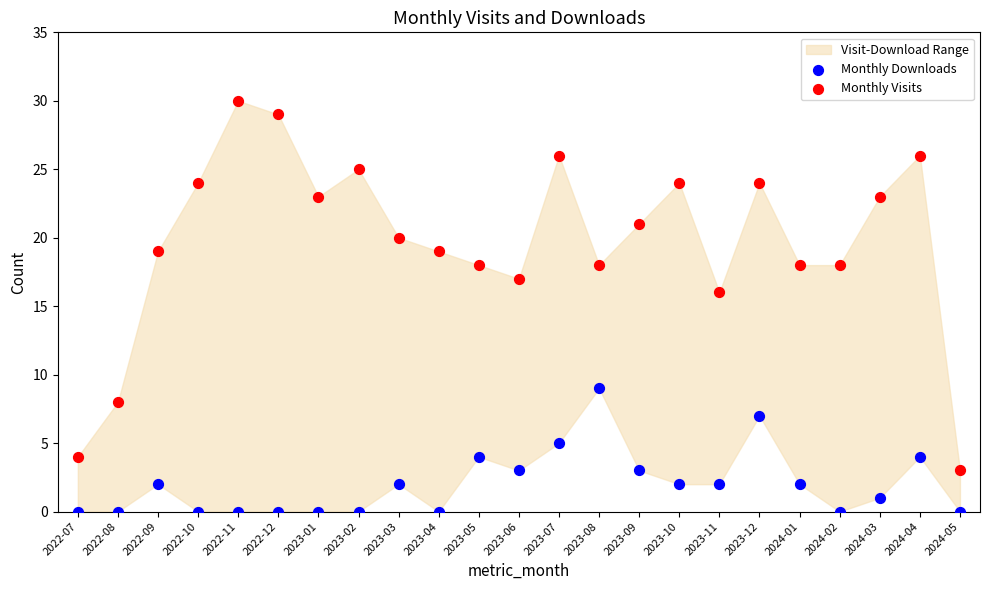

Which series contains the lowest Y value?

Monthly Downloads